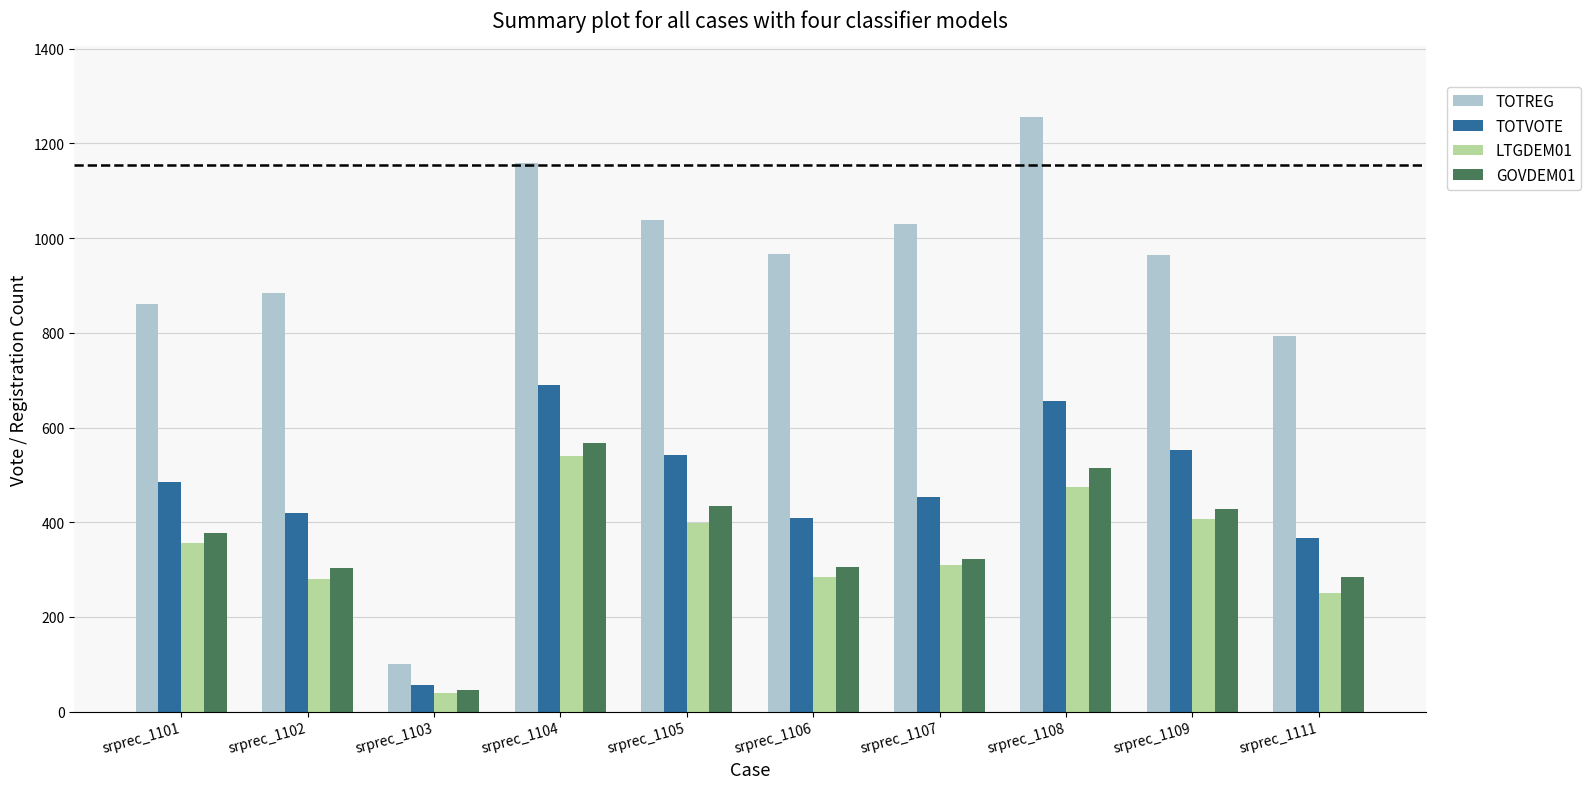

Are the bars grouped side by side (vs. stacked)?

Yes